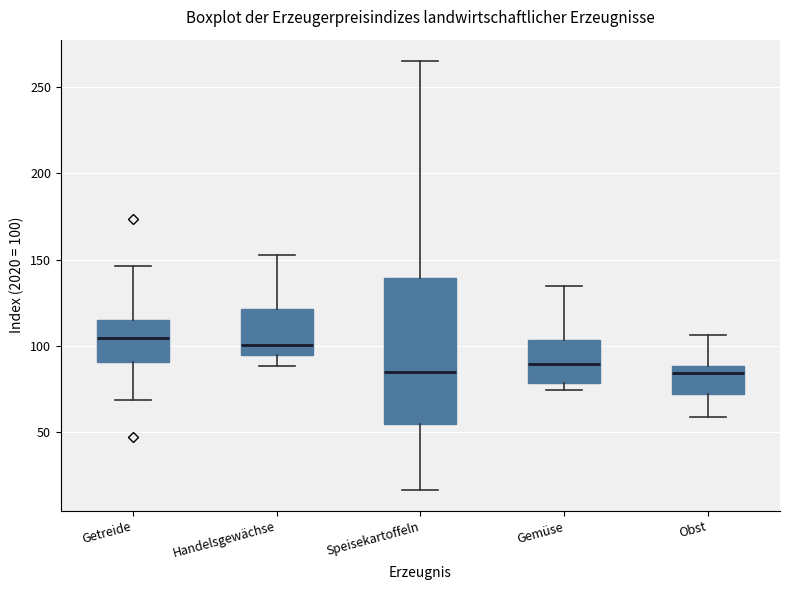

Where does the lower whisker of the box for Speisekartoffeln end on the y-axis? The values are not printed on the chart, so give them approximately, as read against the axis.

15